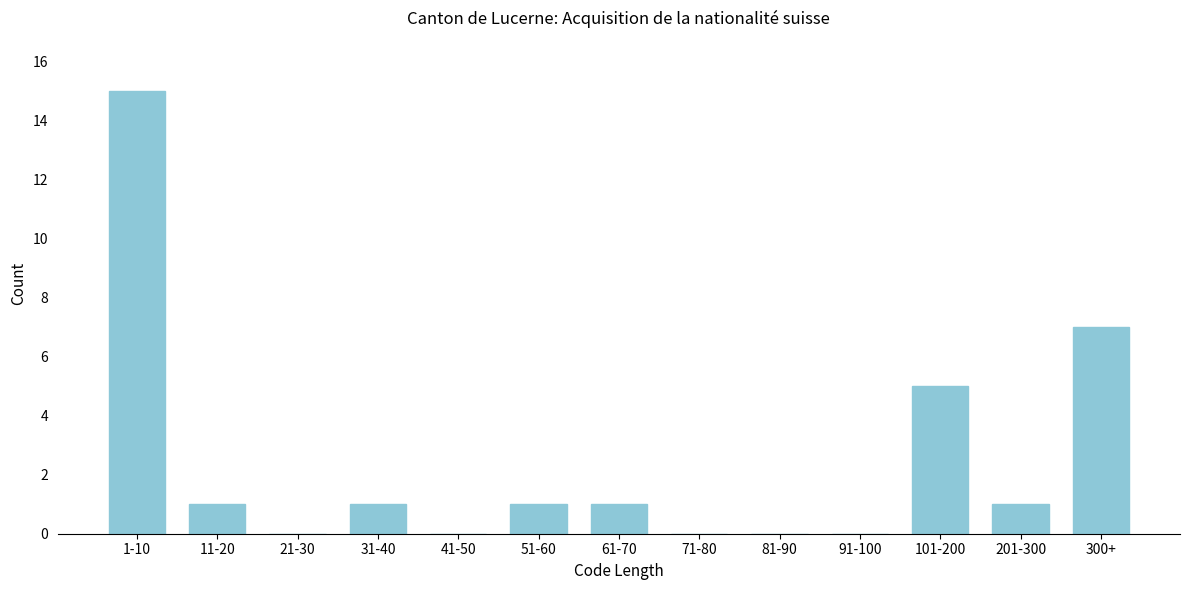

Reading right to left, list all the values displayed in this chart.

300+=7	201-300=1	101-200=5	91-100=0	81-90=0	71-80=0	61-70=1	51-60=1	41-50=0	31-40=1	21-30=0	11-20=1	1-10=15